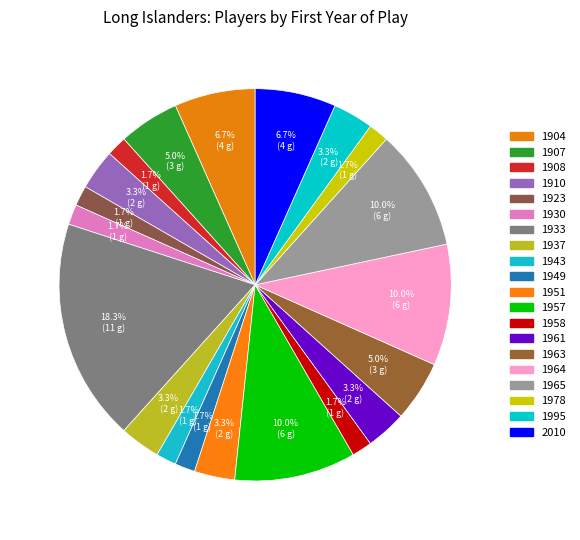

Count the number of slices in the pie.

20